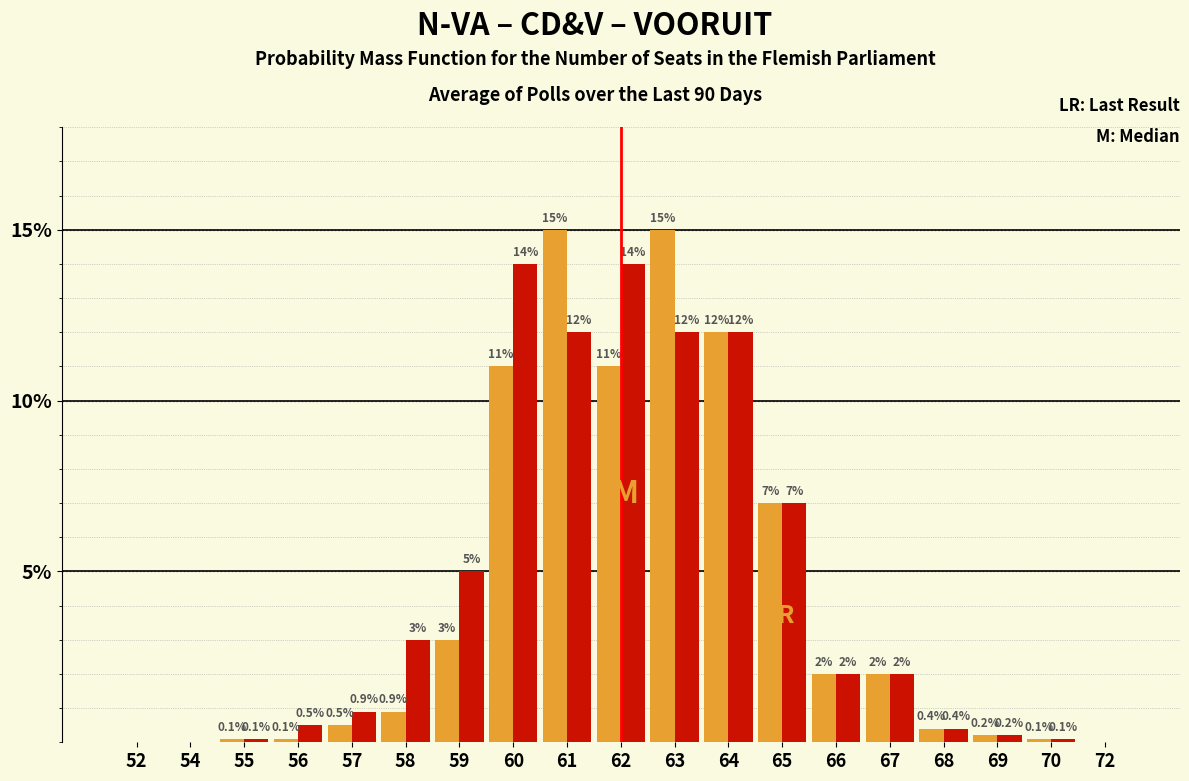

What is the maximum value shown in the chart?

15.0